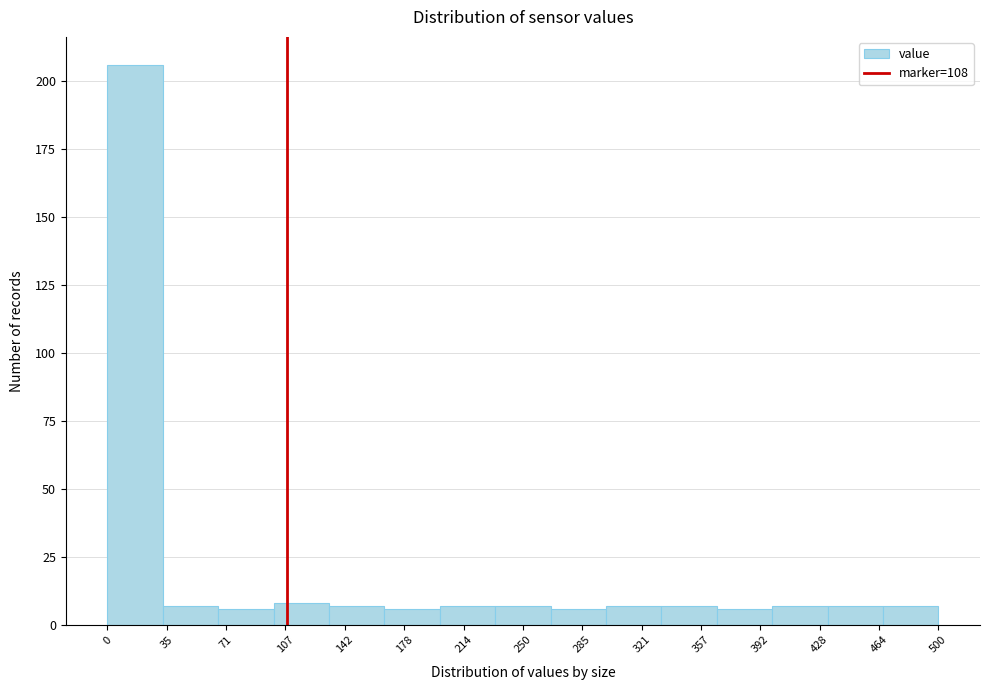

Reading left to right, transcribe this chart: for each bar, give the range it covers on the x-axis and its height. Neither the bar edges nor the heights are printed on the chart, so give them approximately, as read against the axes.

0 to 35: 205
35 to 65: 5
65 to 100: 5
100 to 135: 10
135 to 165: 5
165 to 200: 5
200 to 235: 5
235 to 265: 5
265 to 300: 5
300 to 335: 5
335 to 365: 5
365 to 400: 5
400 to 435: 5
435 to 465: 5
465 to 500: 5